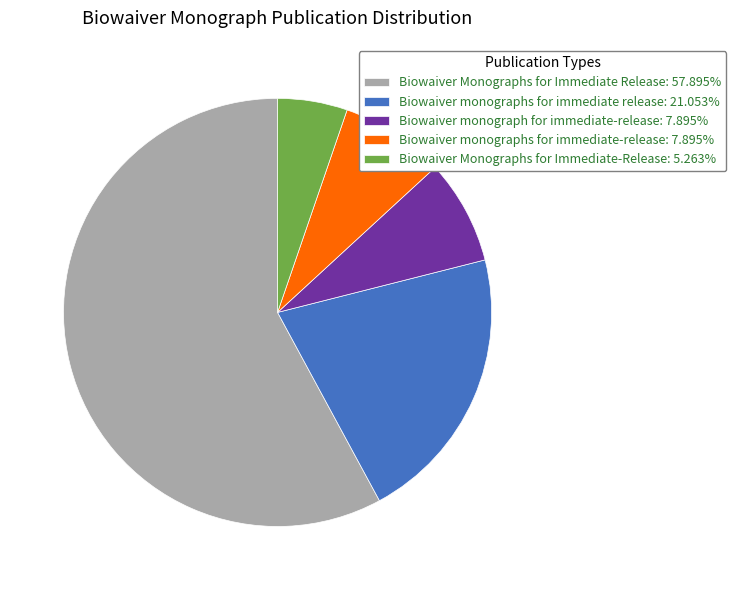

Is Biowaiver monographs for immediate release the majority of the pie?

No